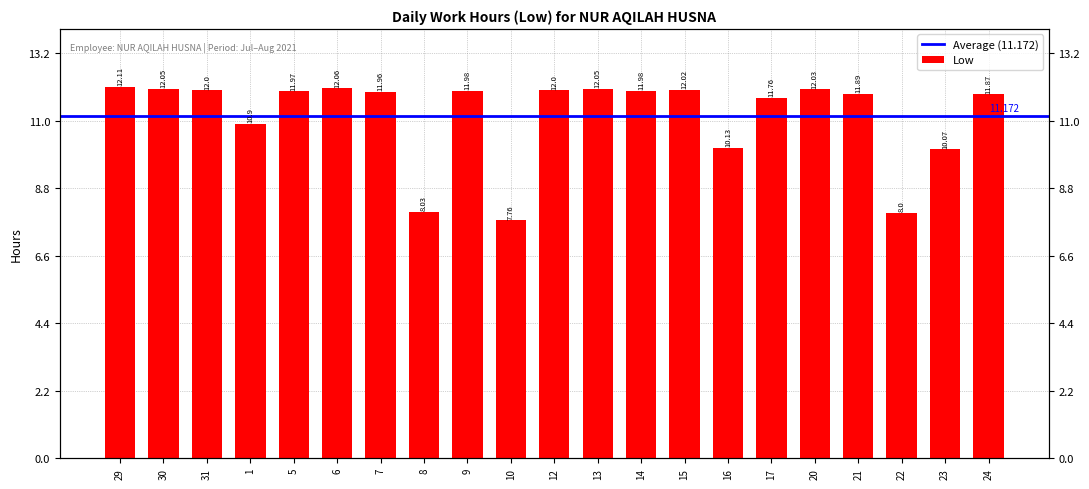

List the labels in order of value, smallest first.

10, 22, 8, 23, 16, 1, 17, 24, 21, 7, 5, 9, 14, 31, 12, 15, 20, 30, 13, 6, 29